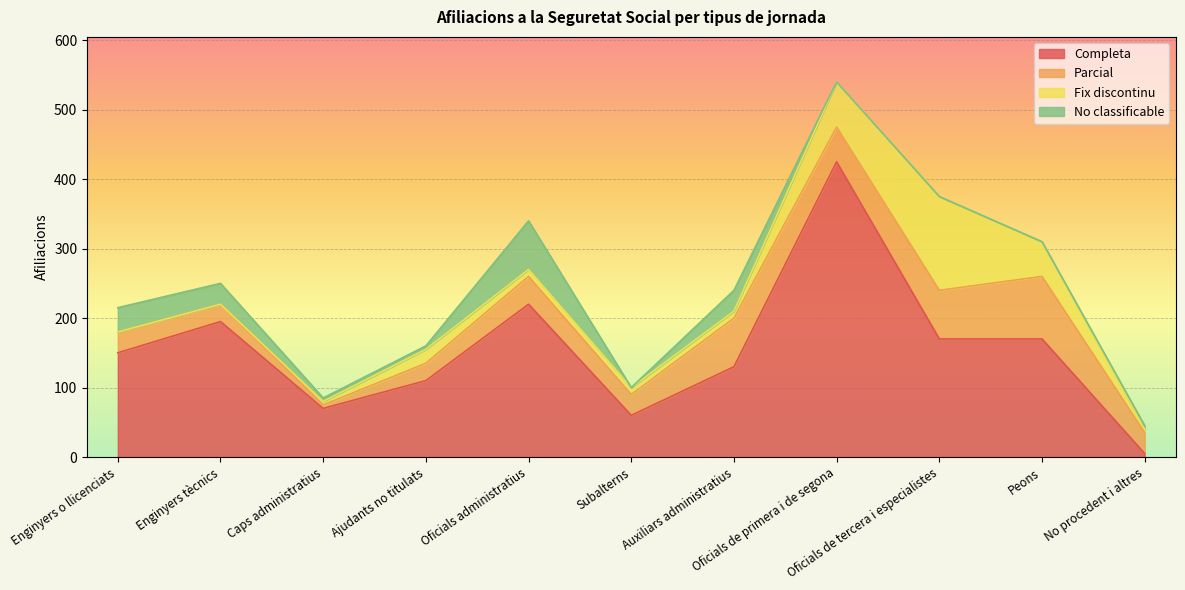

The Completa series shows 117 at Oficials administratius. True or false?

False